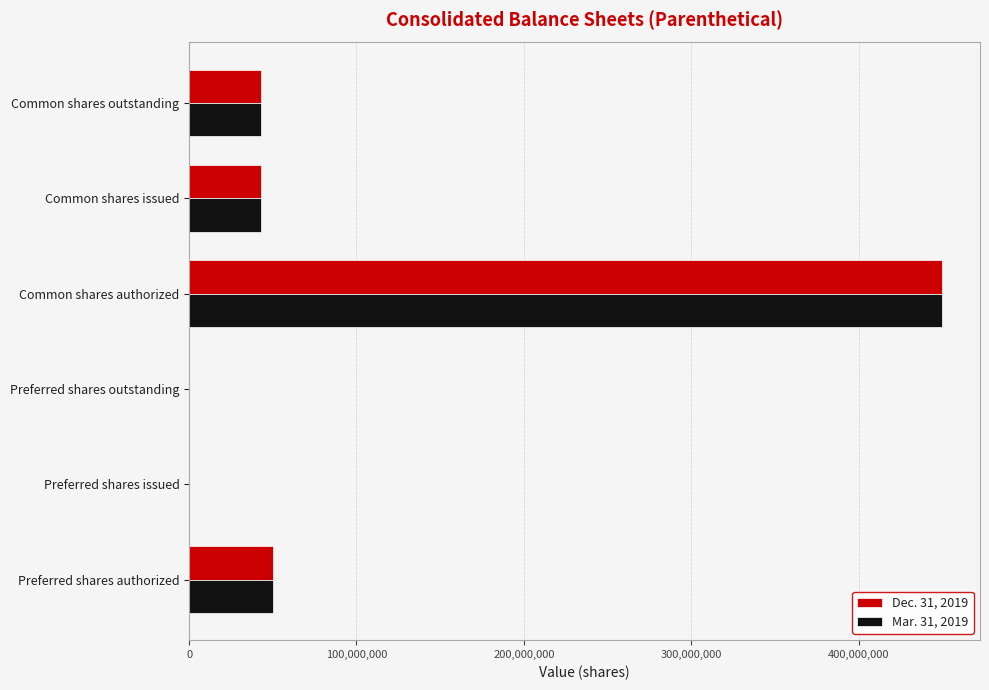

Is the value of Mar. 31, 2019 at Preferred shares outstanding greater than the value of Dec. 31, 2019 at Common shares issued?

No